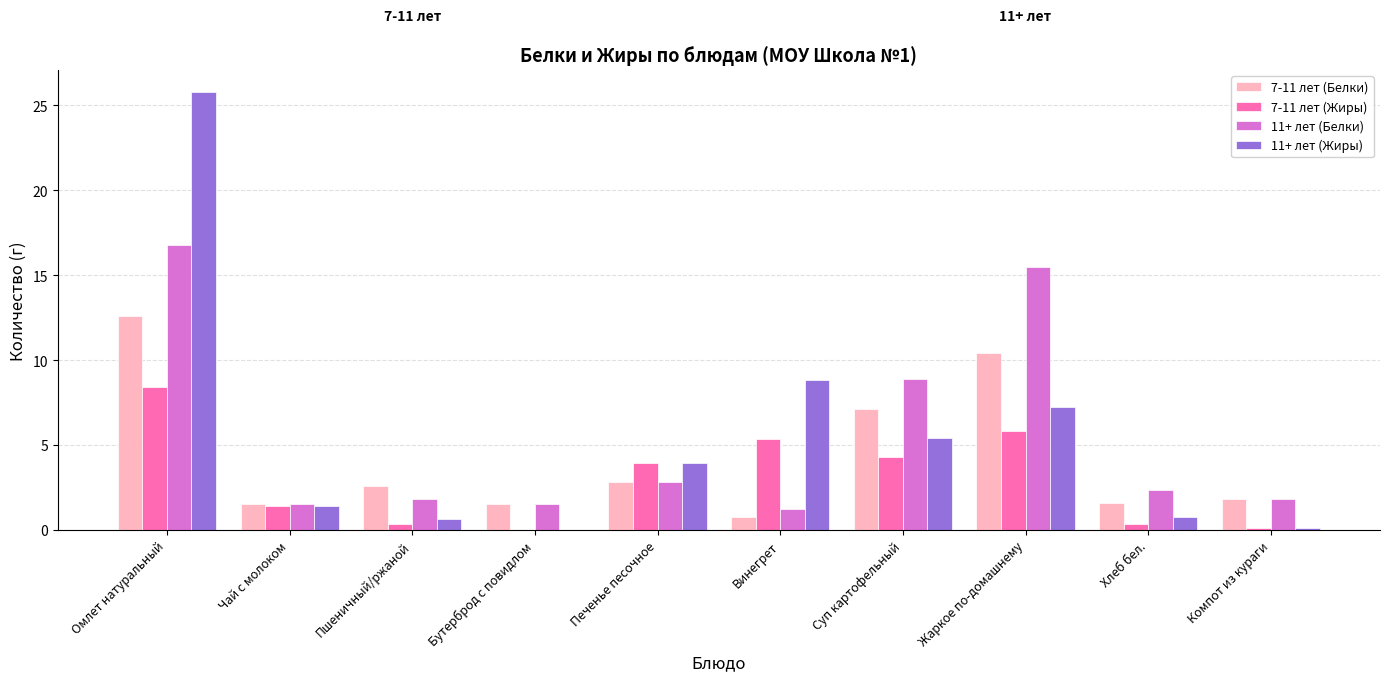

What are all the series names shown in the legend?

7-11 лет (Белки), 7-11 лет (Жиры), 11+ лет (Белки), 11+ лет (Жиры)